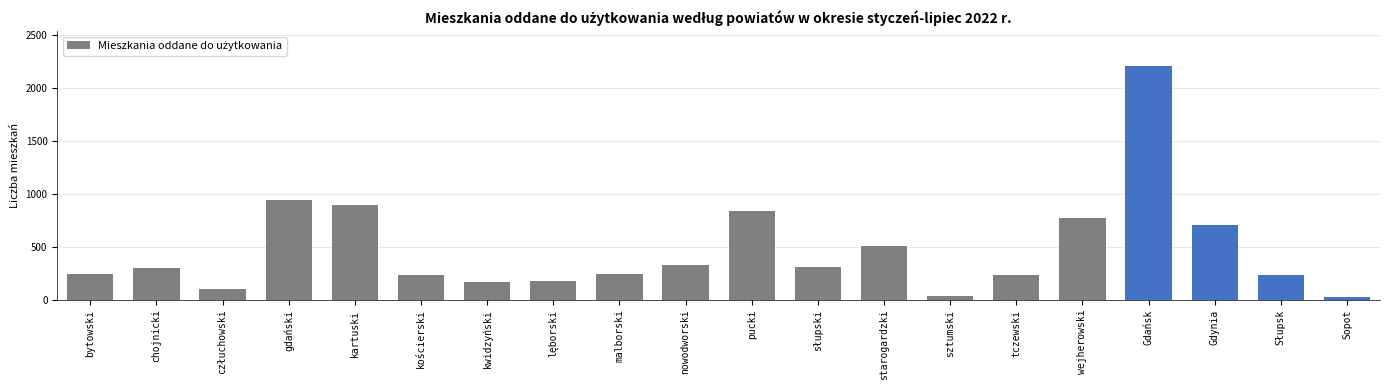

What is the maximum value shown in the chart?

2203